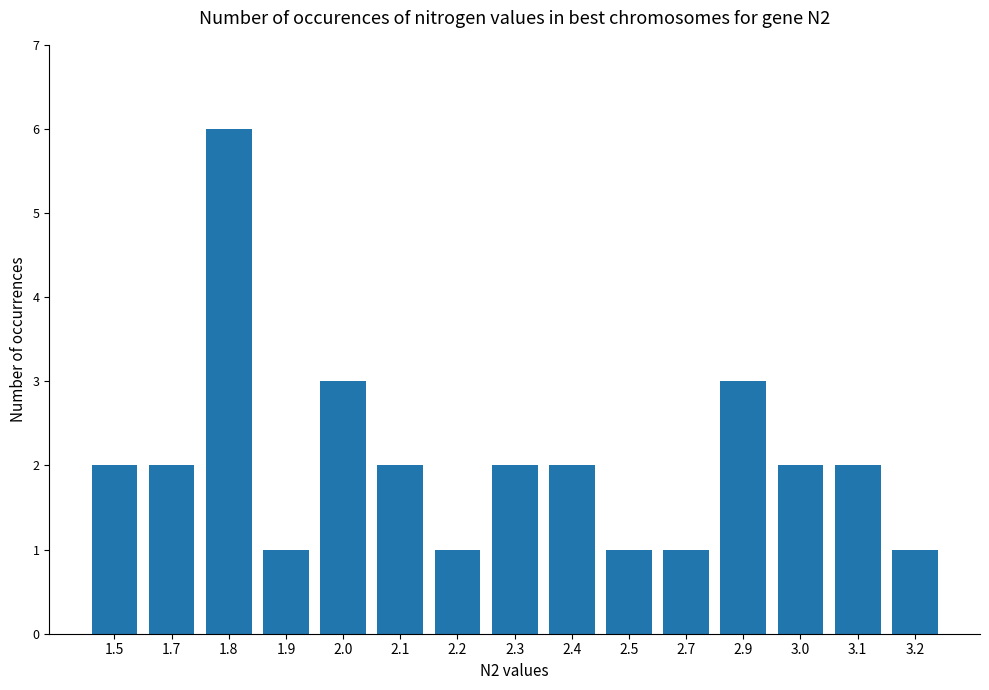

Reading right to left, transcribe all the data shown in this chart.

1	2	2	3	1	1	2	2	1	2	3	1	6	2	2